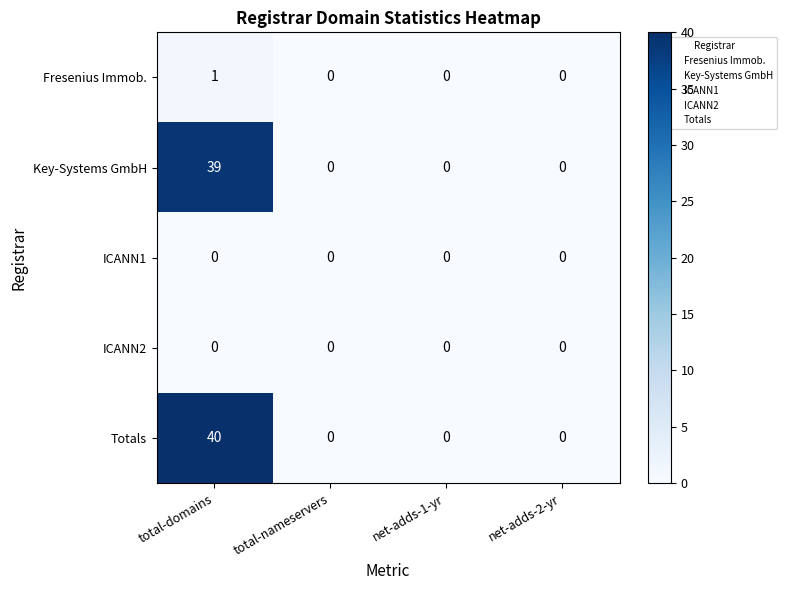

Is the value of Totals at net-adds-1-yr greater than the value of Fresenius Immob. at total-domains?

No